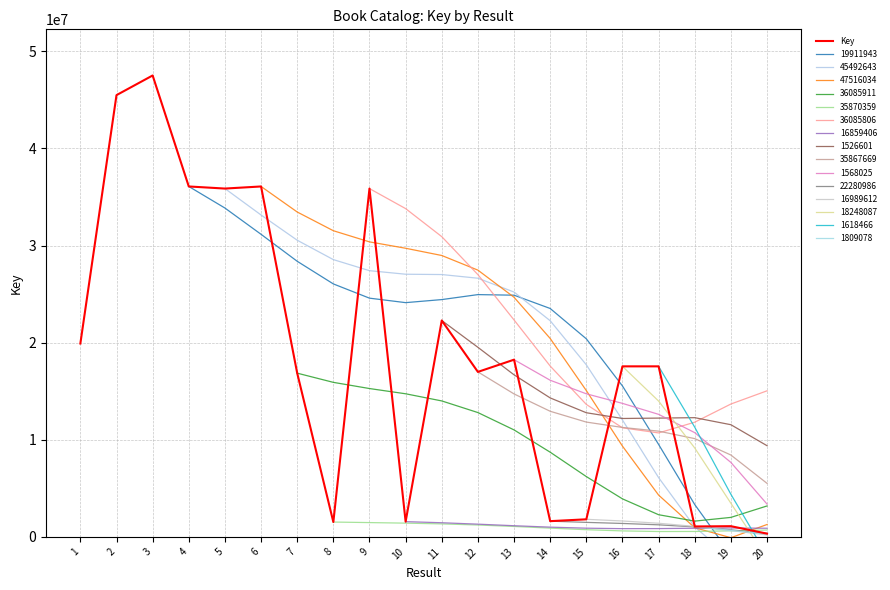

How many data points does each series have?

20